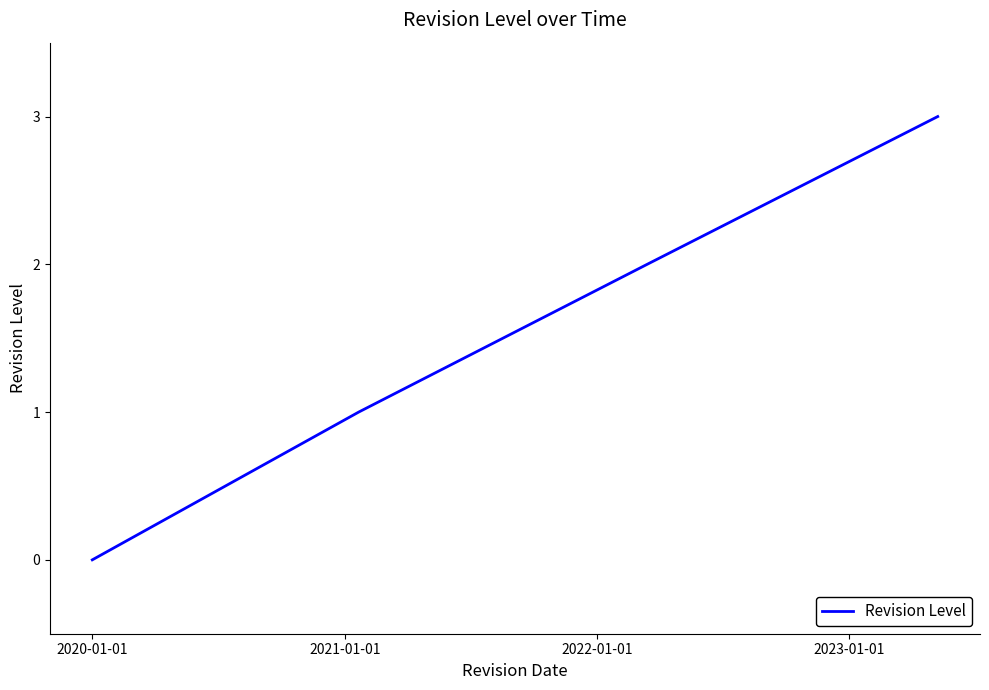

True or false: there are more than 1 points higher than both neighbors.

False